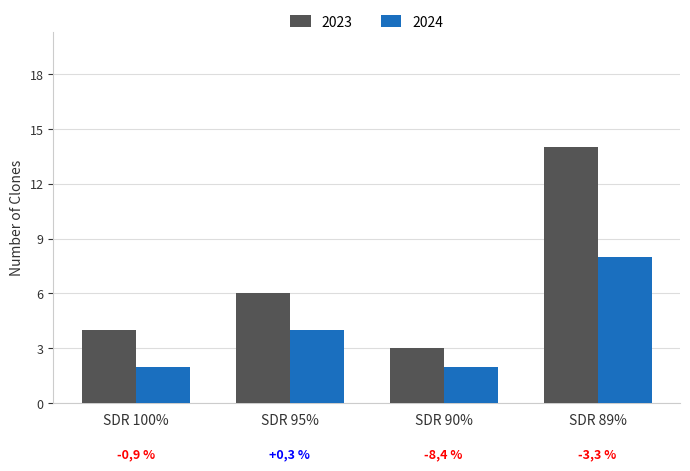

What are all the series names shown in the legend?

2023, 2024